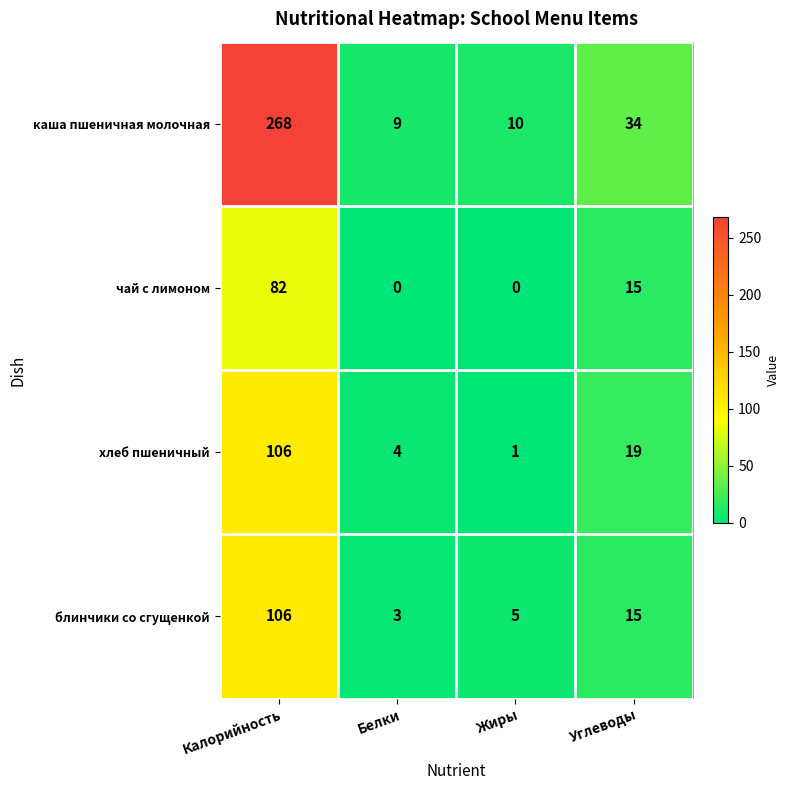

Reading left to right, list all the values displayed in this chart.

каша пшеничная молочная: Калорийность=268	Белки=9	Жиры=10	Углеводы=34
чай с лимоном: Калорийность=82	Белки=0	Жиры=0	Углеводы=15
хлеб пшеничный: Калорийность=106	Белки=4	Жиры=1	Углеводы=19
блинчики со сгущенкой: Калорийность=106	Белки=3	Жиры=5	Углеводы=15